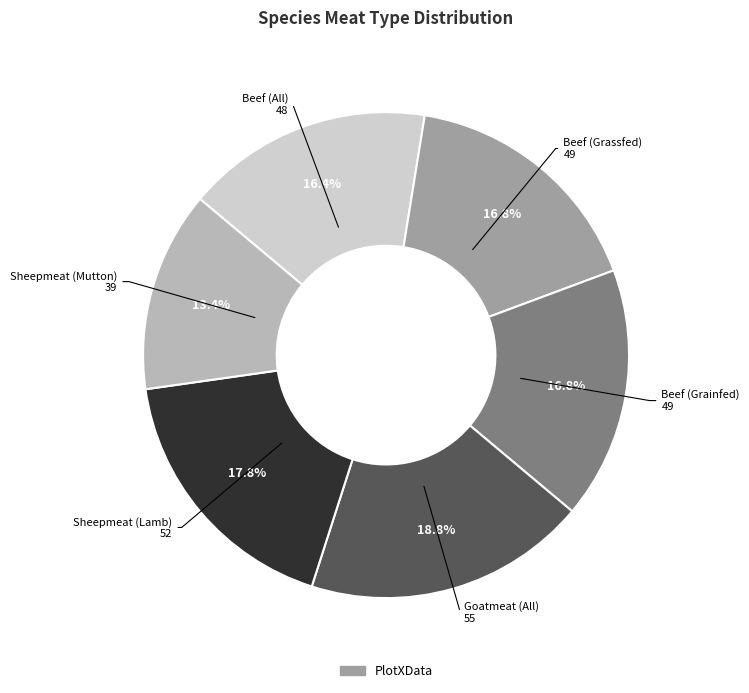

Is there any slice that represents more than half of the pie?

No